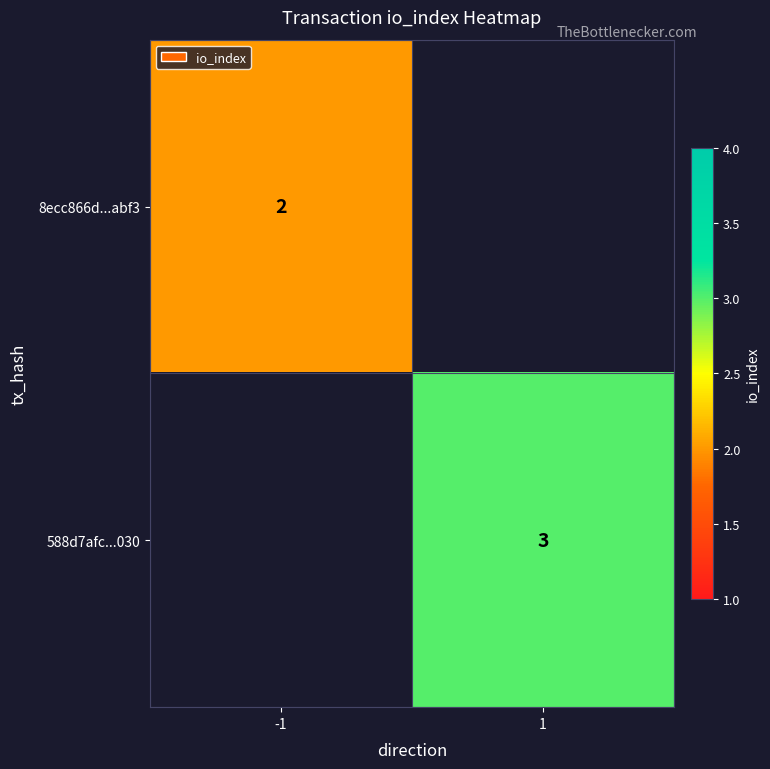

The 8ecc866d...abf3 series shows 2 at -1. True or false?

True